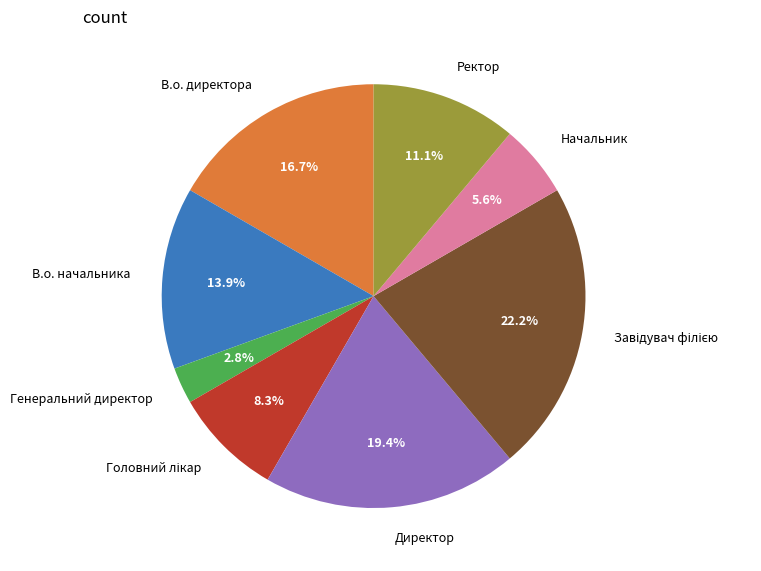

What is the smallest slice in the pie chart?

Генеральний директор